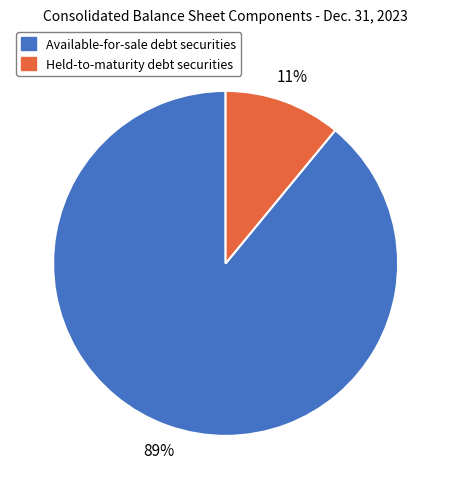

To the nearest percent, what portion does Held-to-maturity debt securities represent?

11%